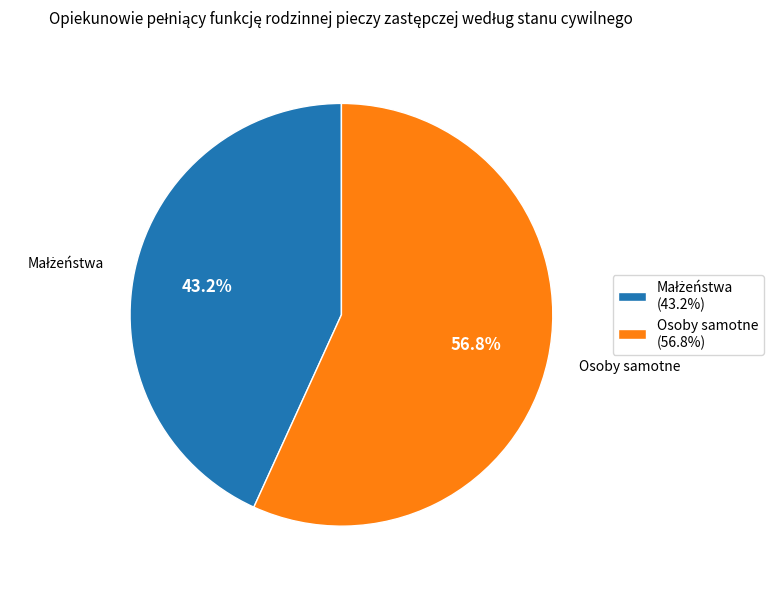

To the nearest percent, what is the average slice percentage?

50%